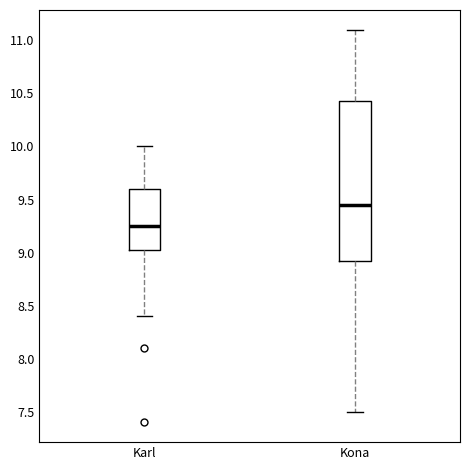

Which box has the highest median line?

Kona